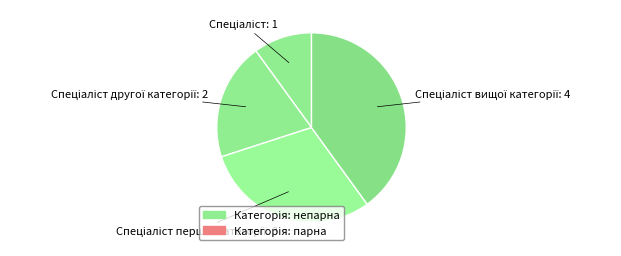

Count the number of slices in the pie.

4